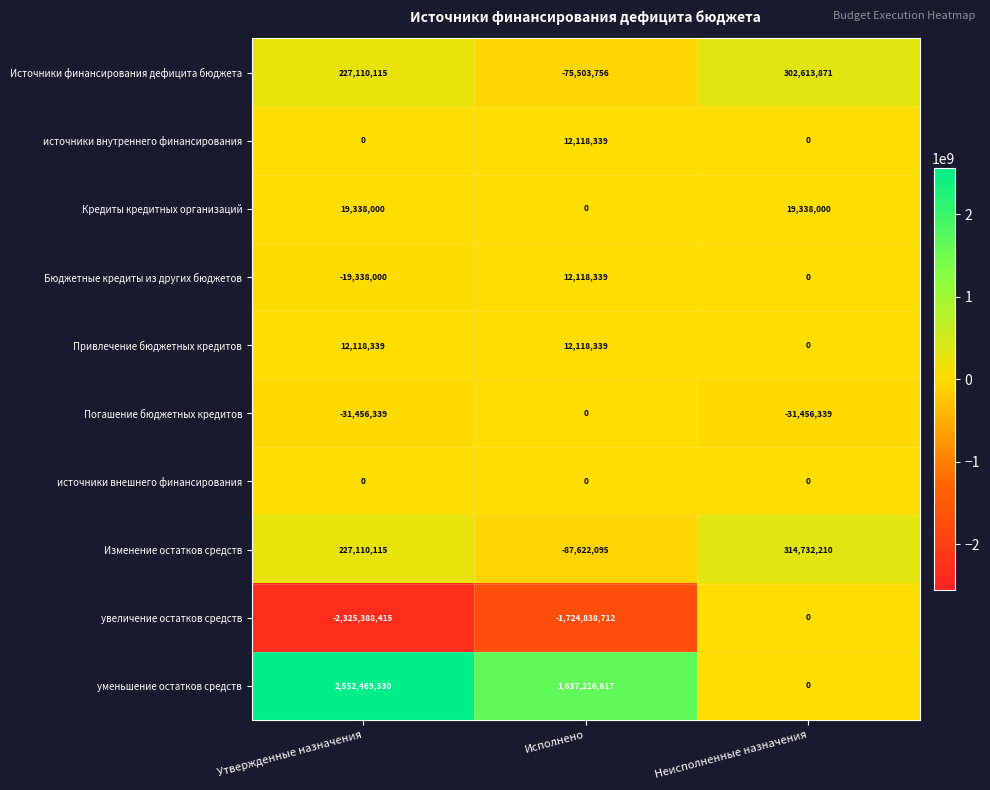

What is the spread (max minus min) of values at Исполнено?

3362055329